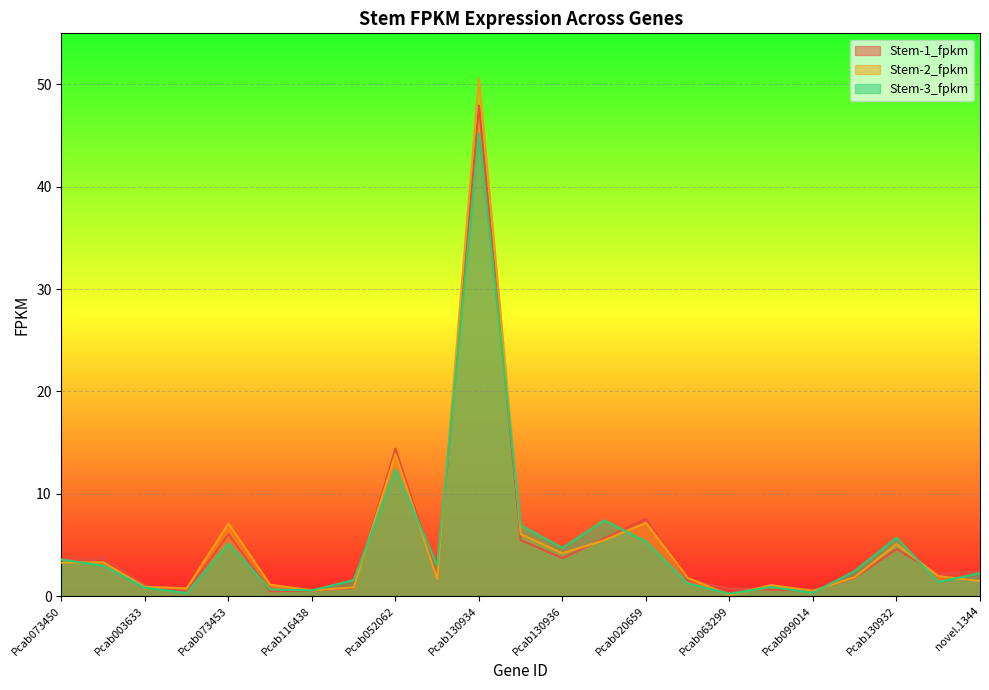

Reading left to right, extract all data points from this chart.

Stem-1_fpkm: 3.6	3.8	1.0	0.4	6.0	0.5	0.5	0.8	14.4	1.8	47.9	5.5	3.7	5.6	7.6	1.5	0.7	0.6	0.5	1.8	4.6	2.1	2.4
Stem-2_fpkm: 3.3	3.3	0.9	0.8	7.1	1.1	0.6	0.8	13.9	1.7	50.6	6.0	4.2	5.4	7.2	1.8	0.1	1.1	0.5	1.8	5.1	1.9	1.5
Stem-3_fpkm: 3.6	3.0	0.8	0.3	5.1	0.6	0.5	1.6	12.4	3.0	45.2	6.9	4.7	7.4	5.3	1.2	0.2	0.9	0.3	2.4	5.7	1.4	2.2